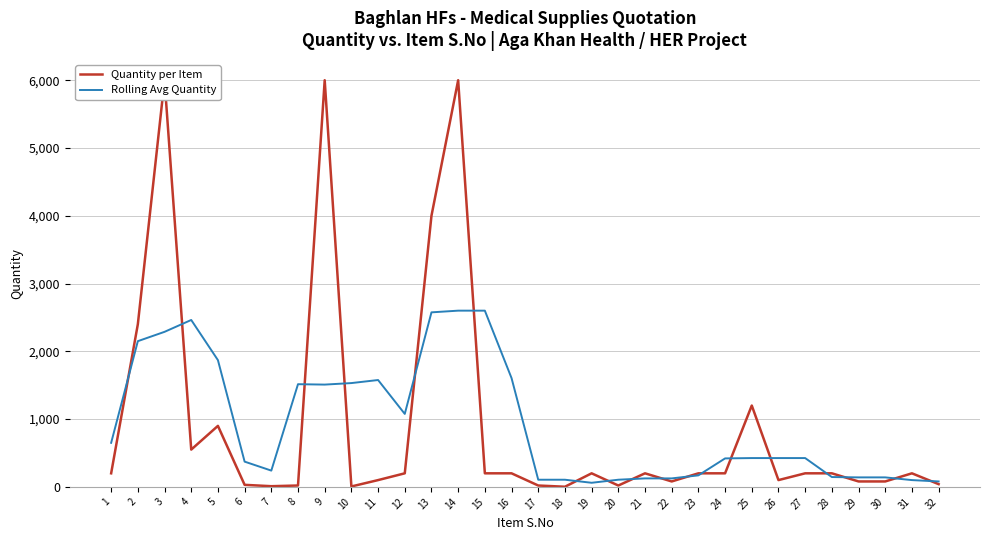

What is the sum of all Rolling Avg Quantity values?

29718.0